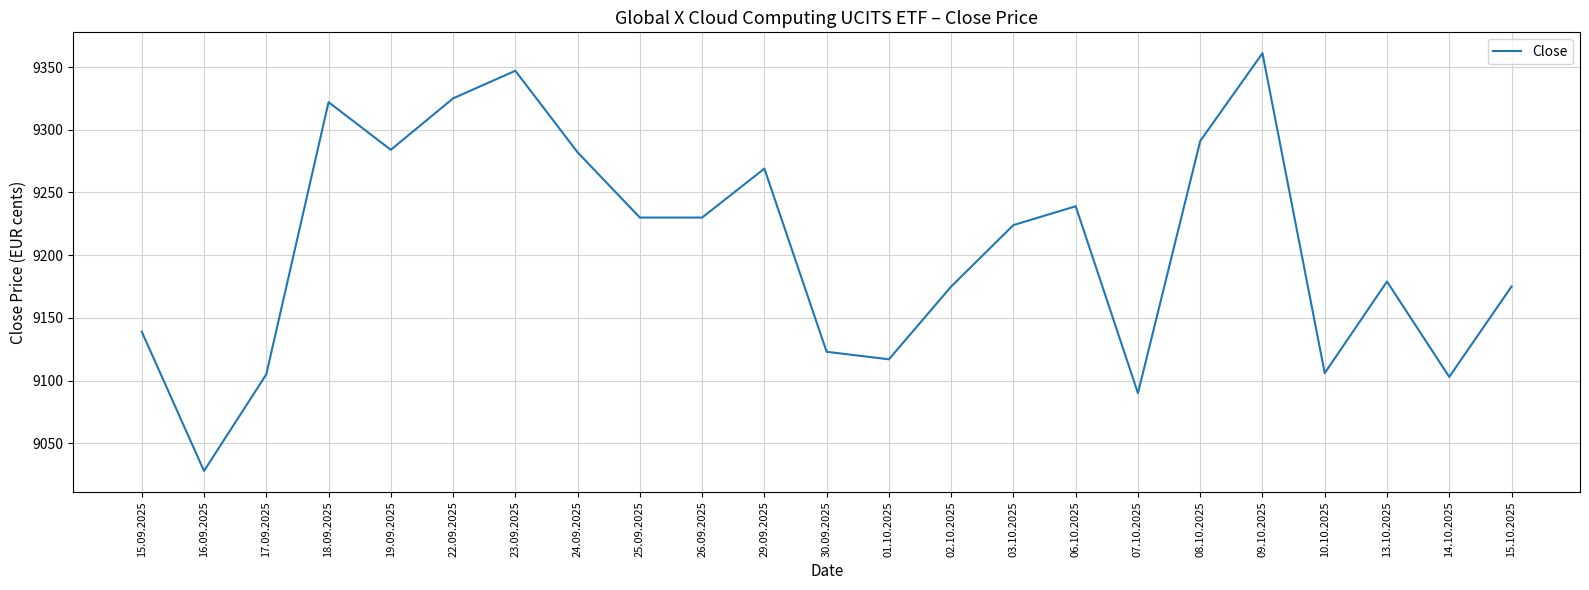

Where does the data first go above 9224?

18.09.2025